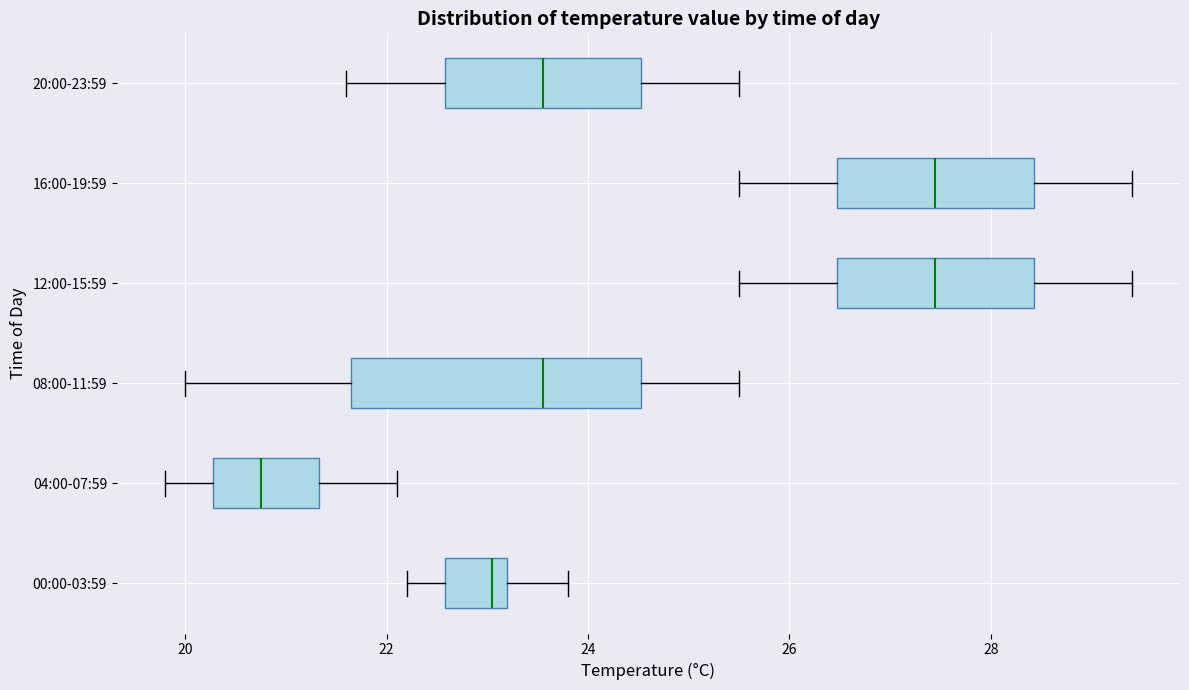

Where does the right whisker of the box for 16:00-19:59 end on the x-axis? The values are not printed on the chart, so give them approximately, as read against the axis.

29.4